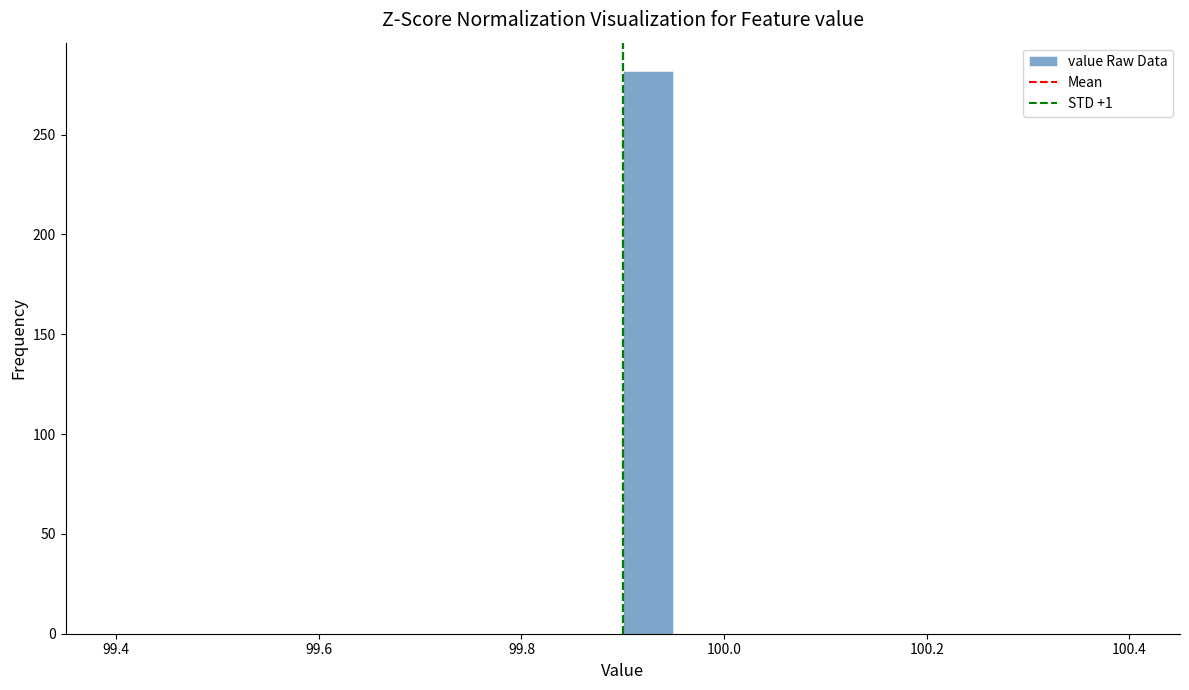

Around what value on the x-axis is the tallest bar? Give the approximate position of its centre, as read against the axis.

99.92